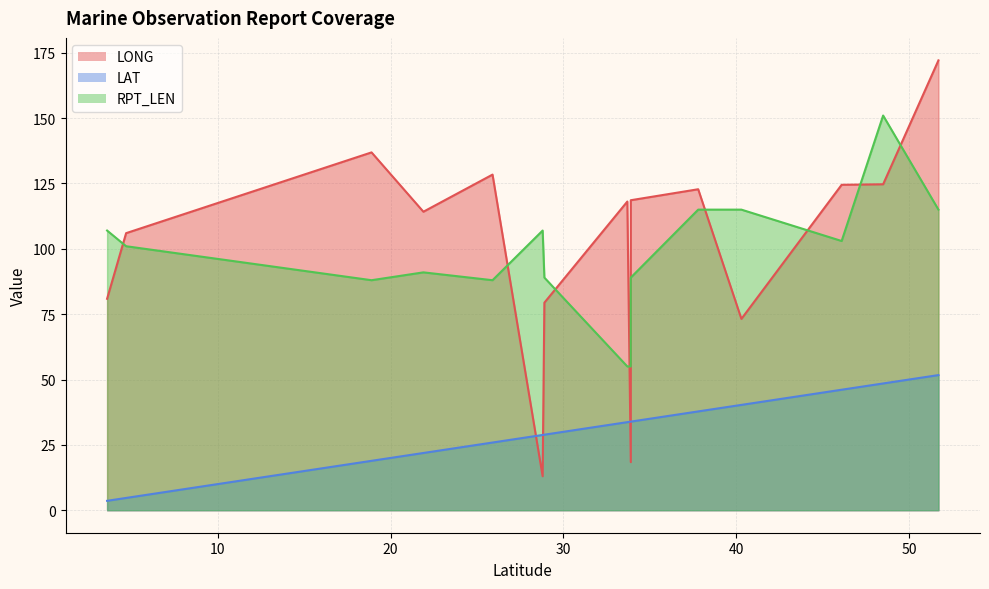

Reading left to right, transcribe all the data shown in this chart.

LONG: 19=136.9	20=128.4	21=118.1	22=106.0	22=13.0	22=18.4	22=114.2	22=80.9	22=79.4	19=172.1	20=73.2	22=124.7	22=122.8	22=124.5	22=118.6
LAT: 19=18.9	20=25.9	21=33.7	22=4.7	22=28.8	22=33.9	22=21.9	22=3.6	22=28.9	19=51.7	20=40.3	22=48.5	22=37.8	22=46.1	22=33.9
RPT_LEN: 19=88.0	20=88.0	21=55.0	22=101.0	22=107.0	22=55.0	22=91.0	22=107.0	22=89.0	19=115.0	20=115.0	22=151.0	22=115.0	22=103.0	22=89.0